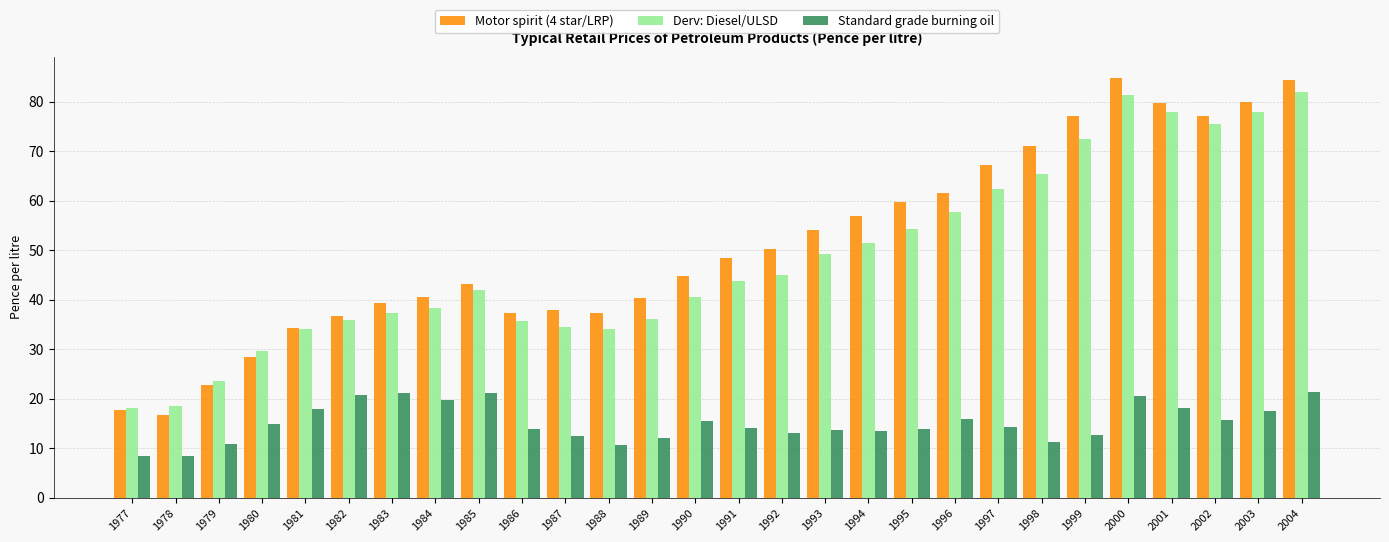

How many bars are there in each group?

3